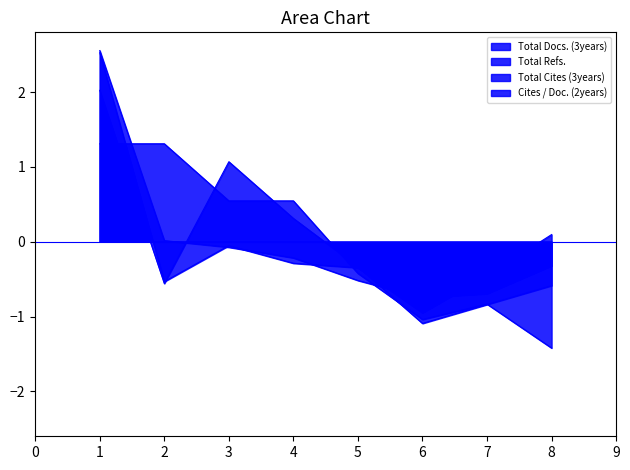

What are all the series names shown in the legend?

Total Docs. (3years), Total Refs., Total Cites (3years), Cites / Doc. (2years)